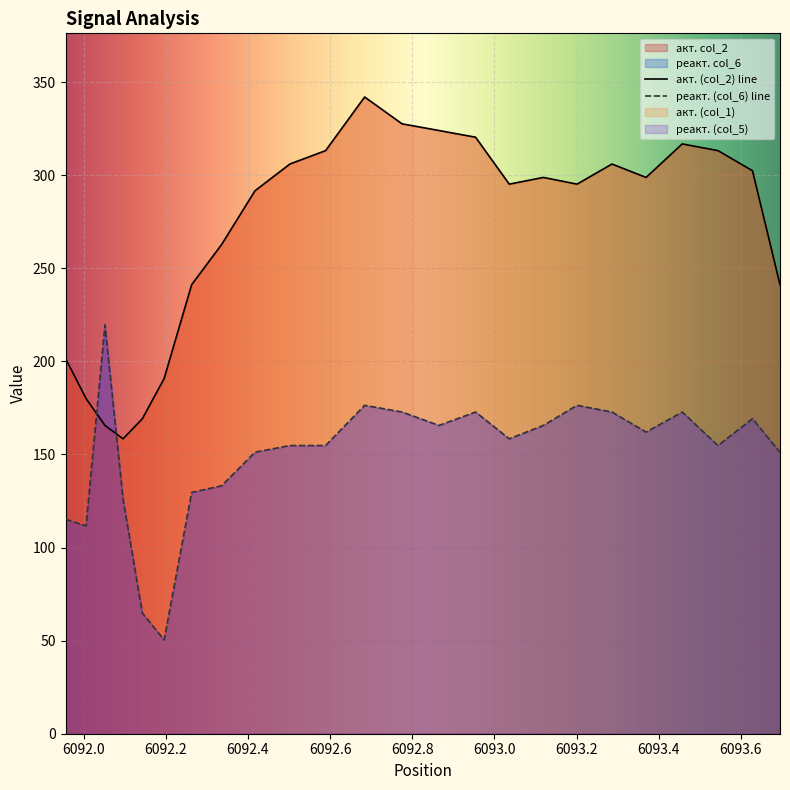

Which series has the largest total across all categories?

акт. (col_2) line